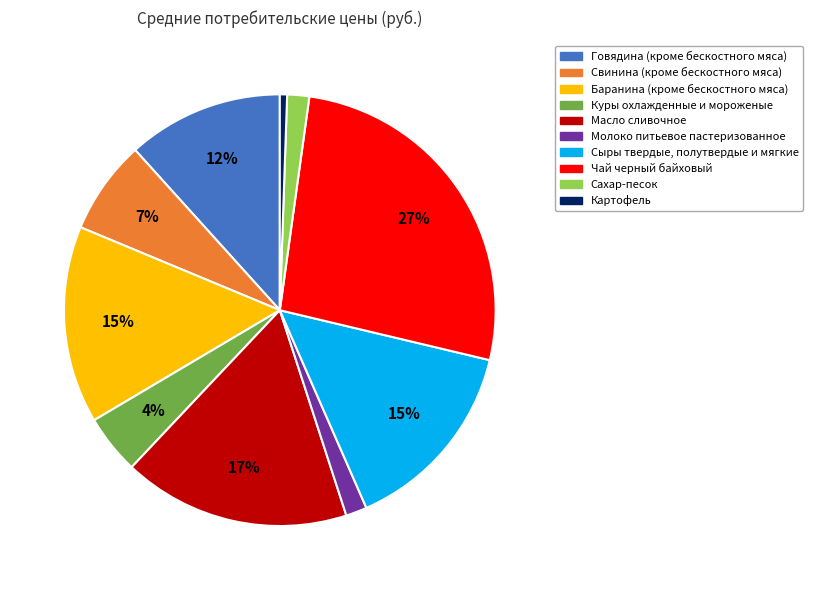

Count the number of slices in the pie.

10